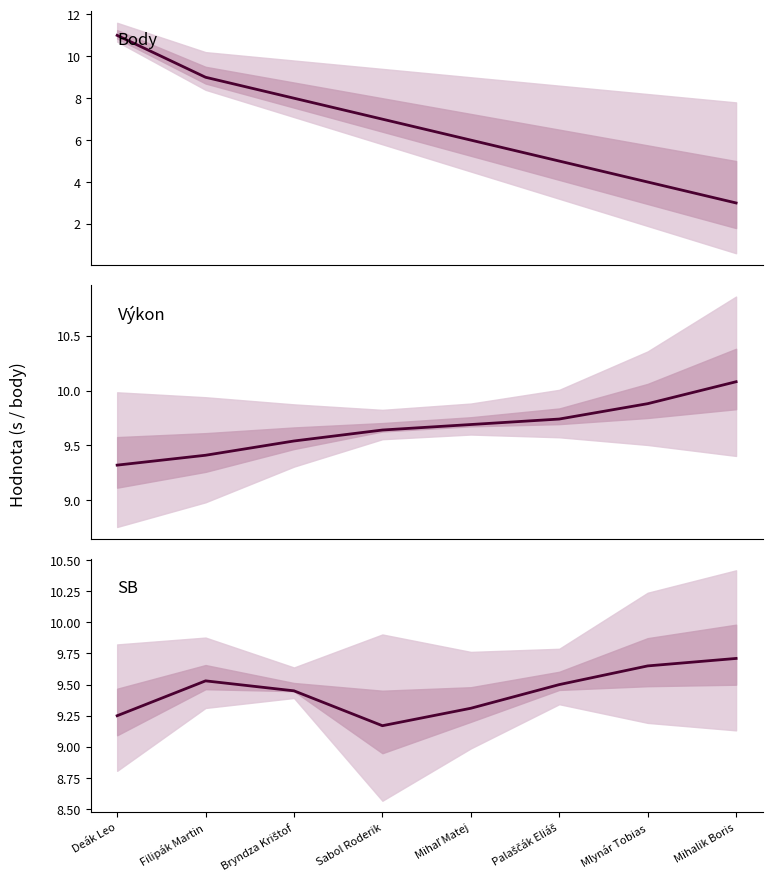

How many lines are shown in the chart?

3